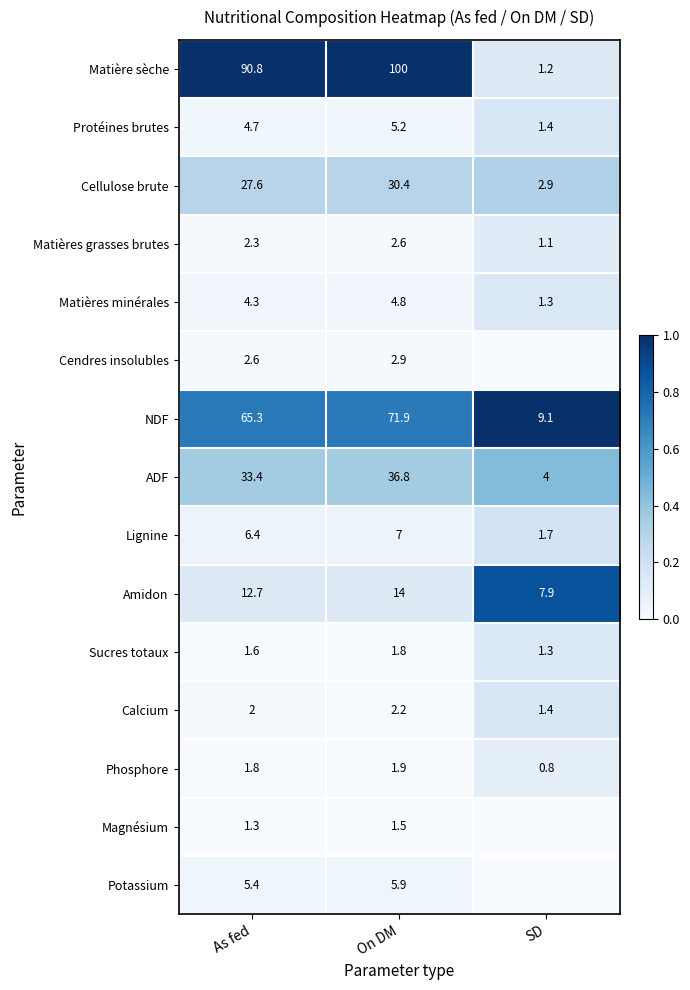

Where is Lignine nearest to the value 4?

SD